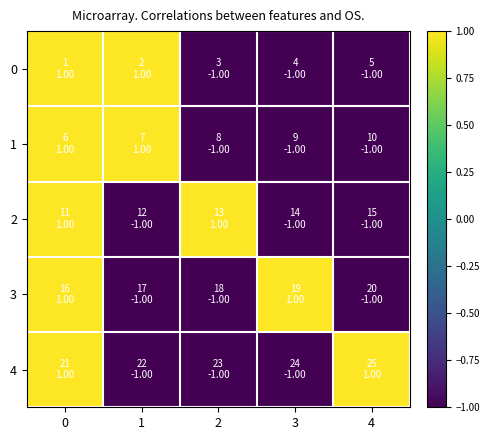

Rank the series by their maximum value, from lowest to highest.

0, 1, 2, 3, 4